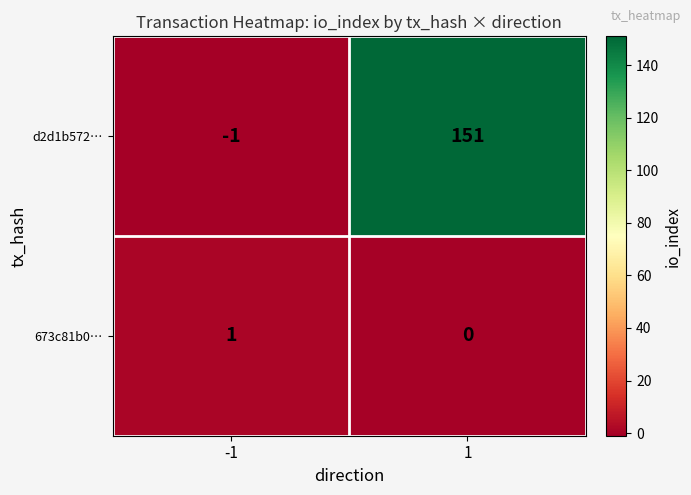

At -1, list the series in order from smallest to largest.

d2d1b572…, 673c81b0…